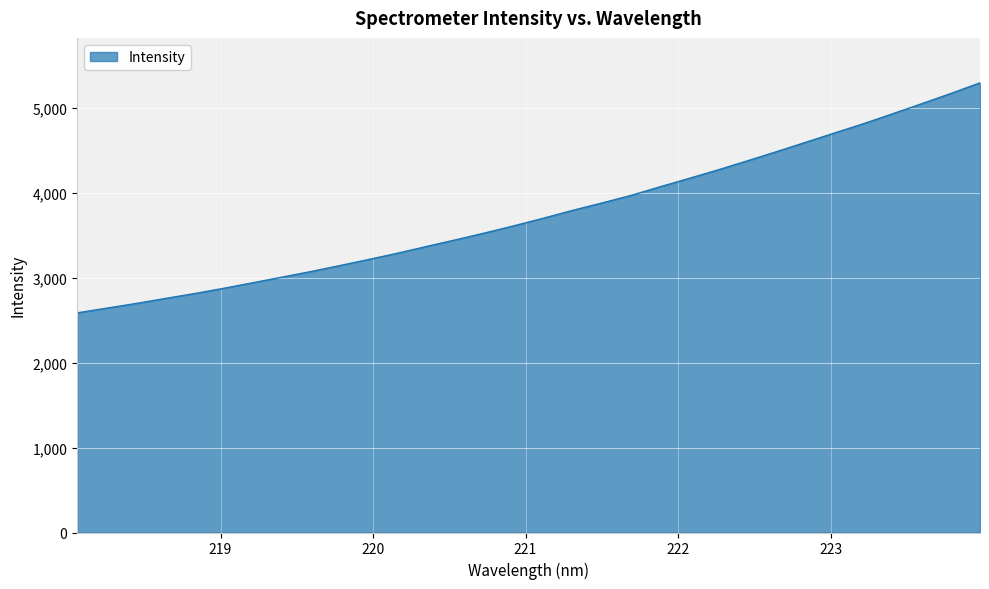

What is the greatest value displayed?

5292.3